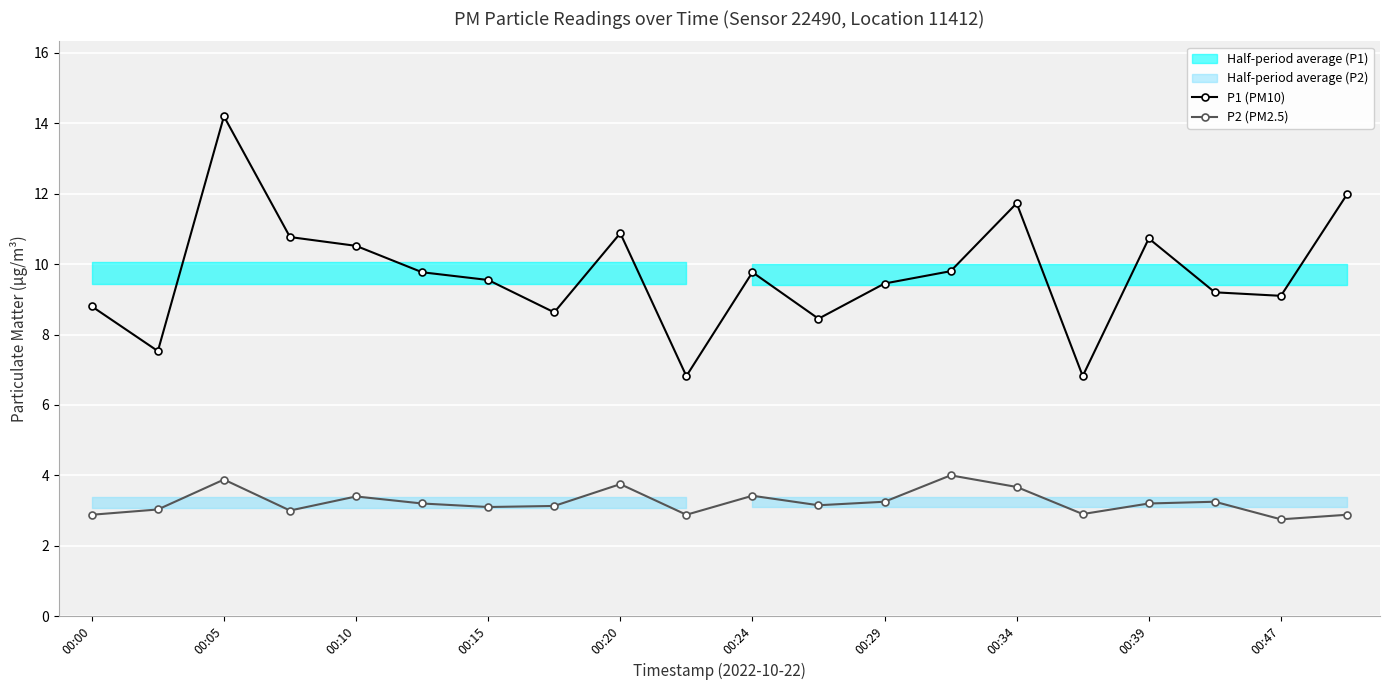

At which label does P1 (PM10) reach its peak?

00:05